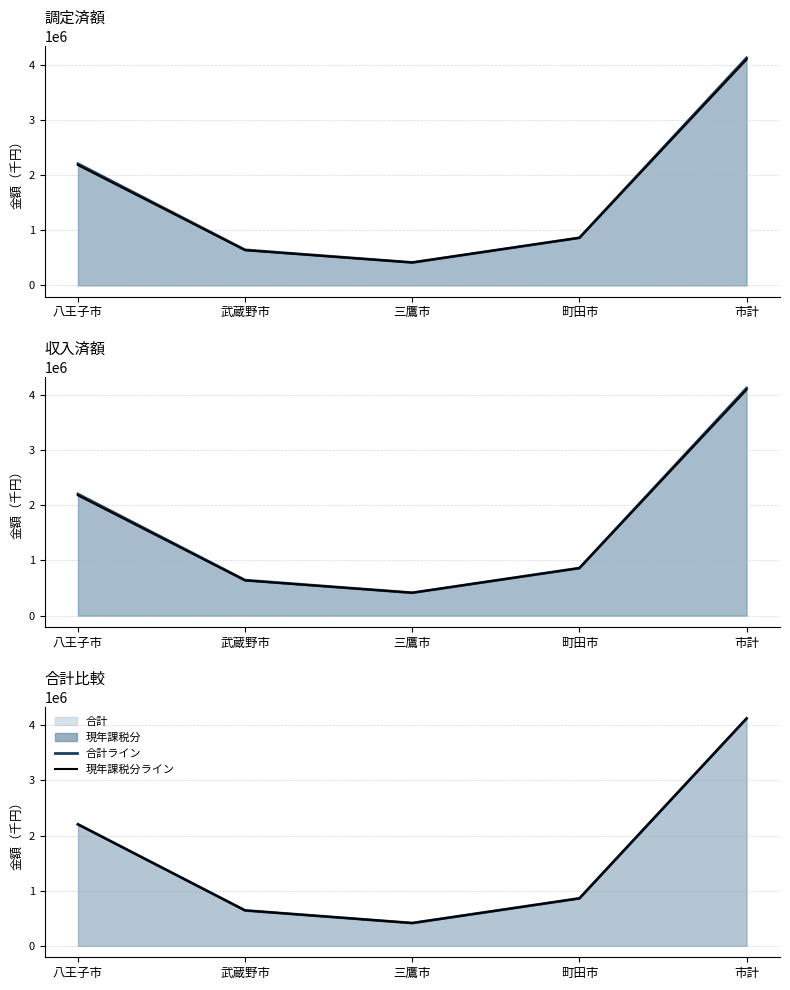

True or false: 合計（調定）ライン has a value of 414657 at 三鷹市.

True